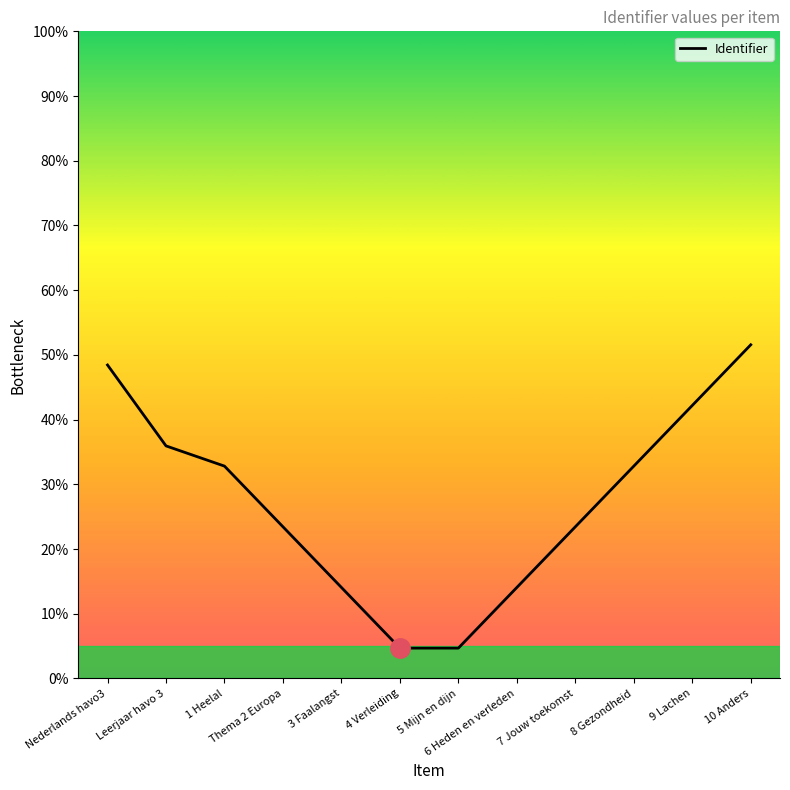

The chart shows a value of 37.0 at Thema 2 Europa. True or false?

False